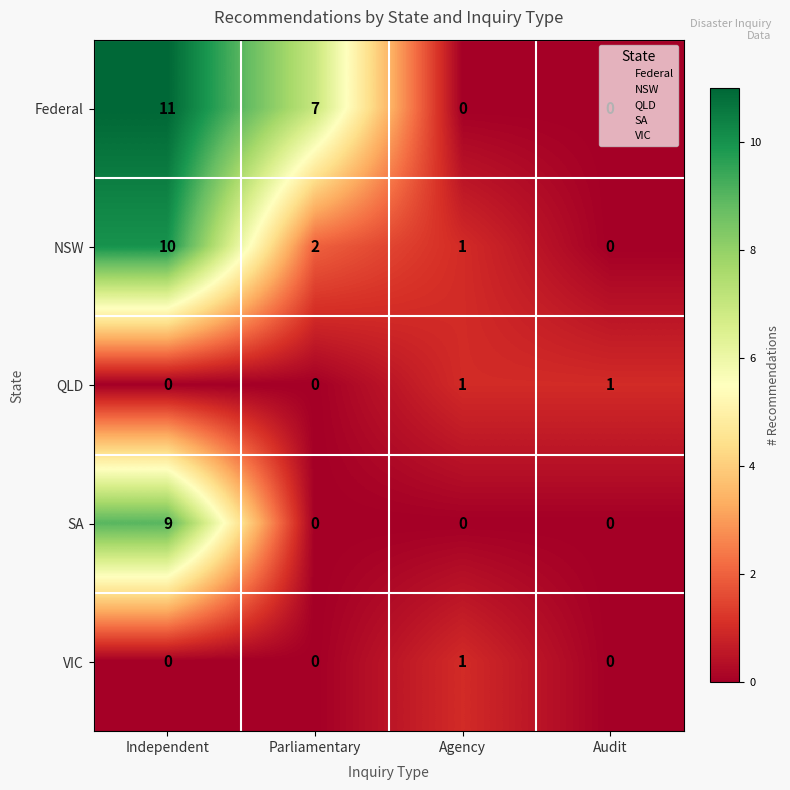

The value of Federal at Parliamentary is 5. True or false?

False